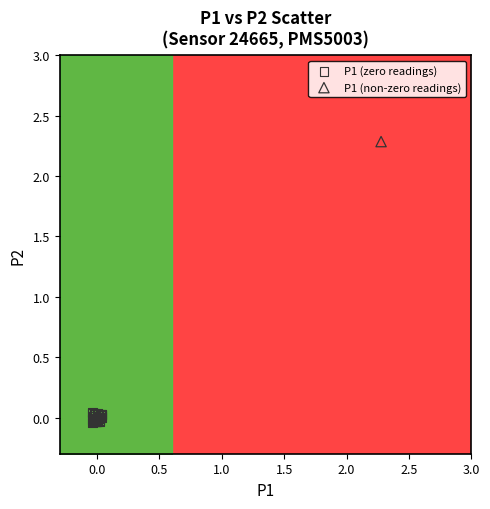

What are all the series names shown in the legend?

P1 (zero readings), P1 (non-zero readings)